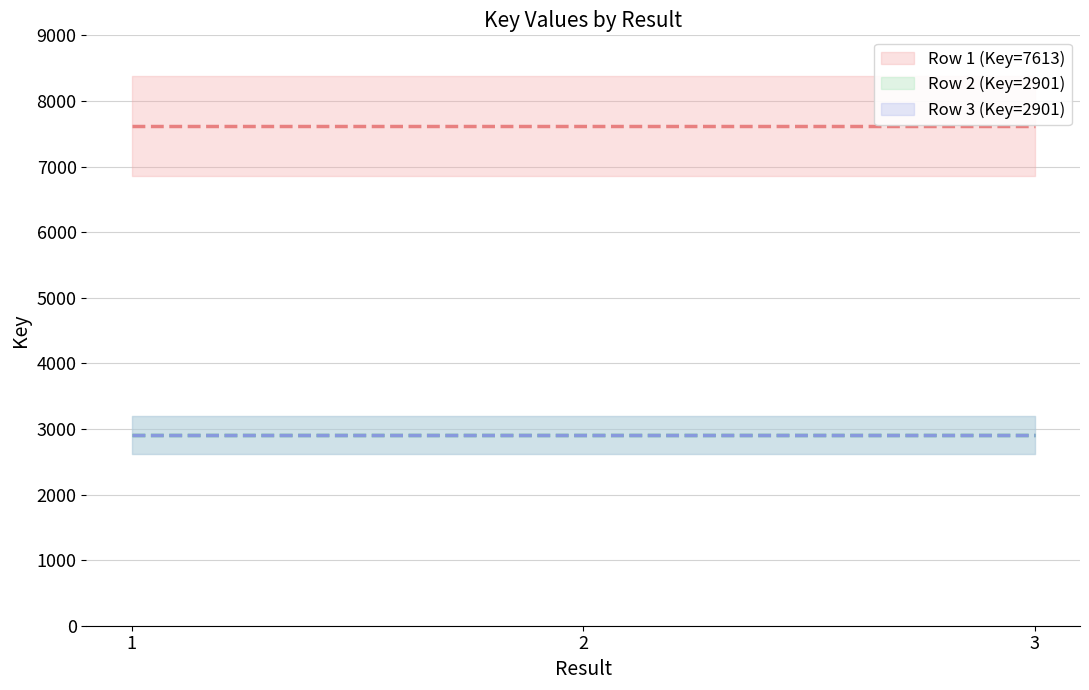

Reading right to left, what are all the values shown in this chart?

=2901	2=2901	1=7613